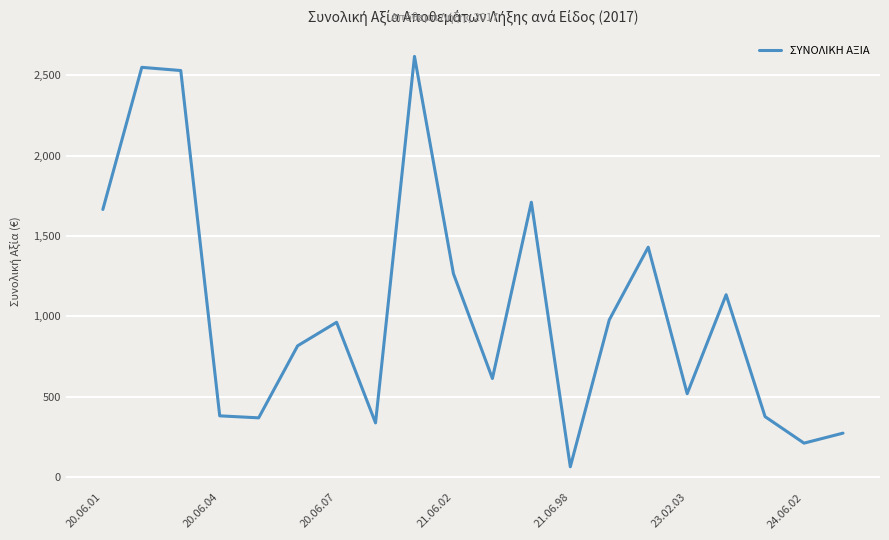

What is the maximum value shown in the chart?

2618.0